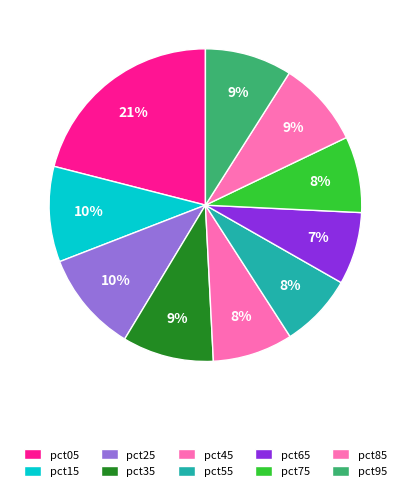

Count the number of slices in the pie.

10